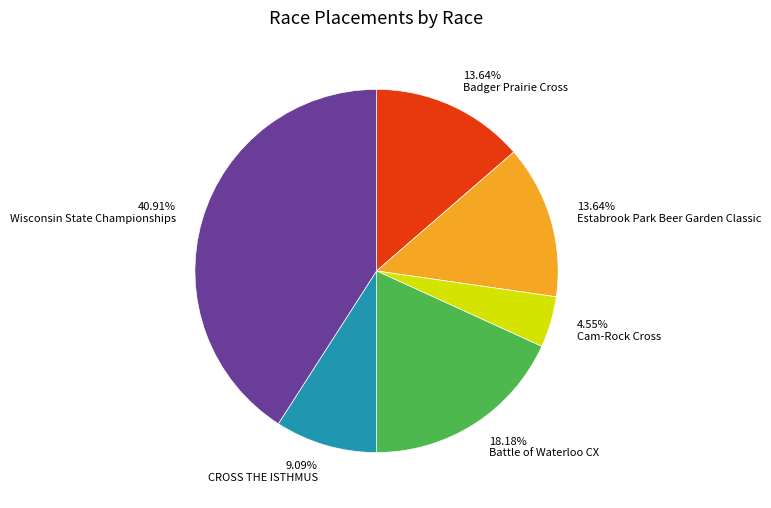

Does any single category account for the majority?

No